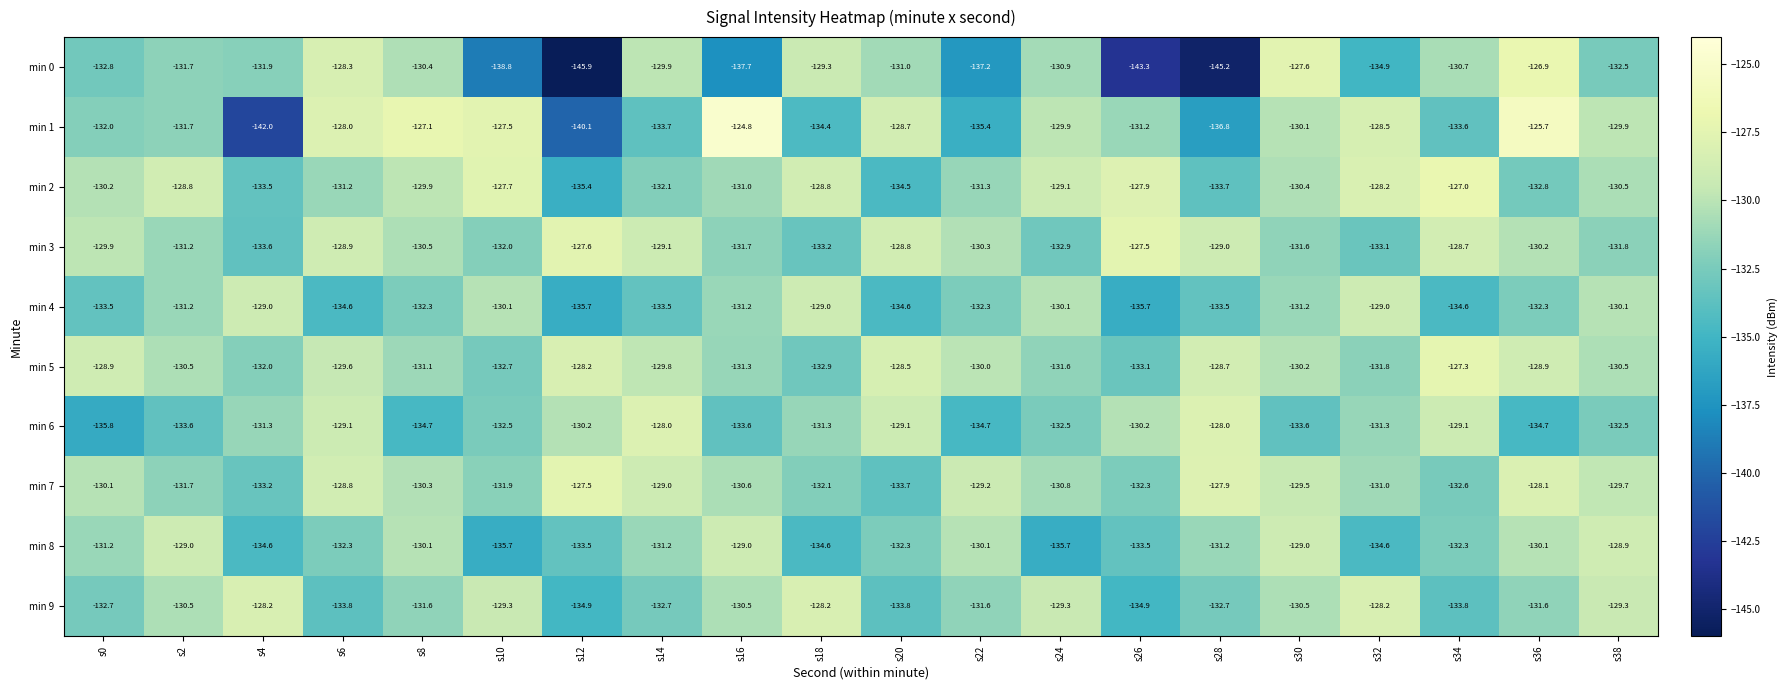

Is the value of min 2 at s32 greater than the value of min 6 at s26?

Yes